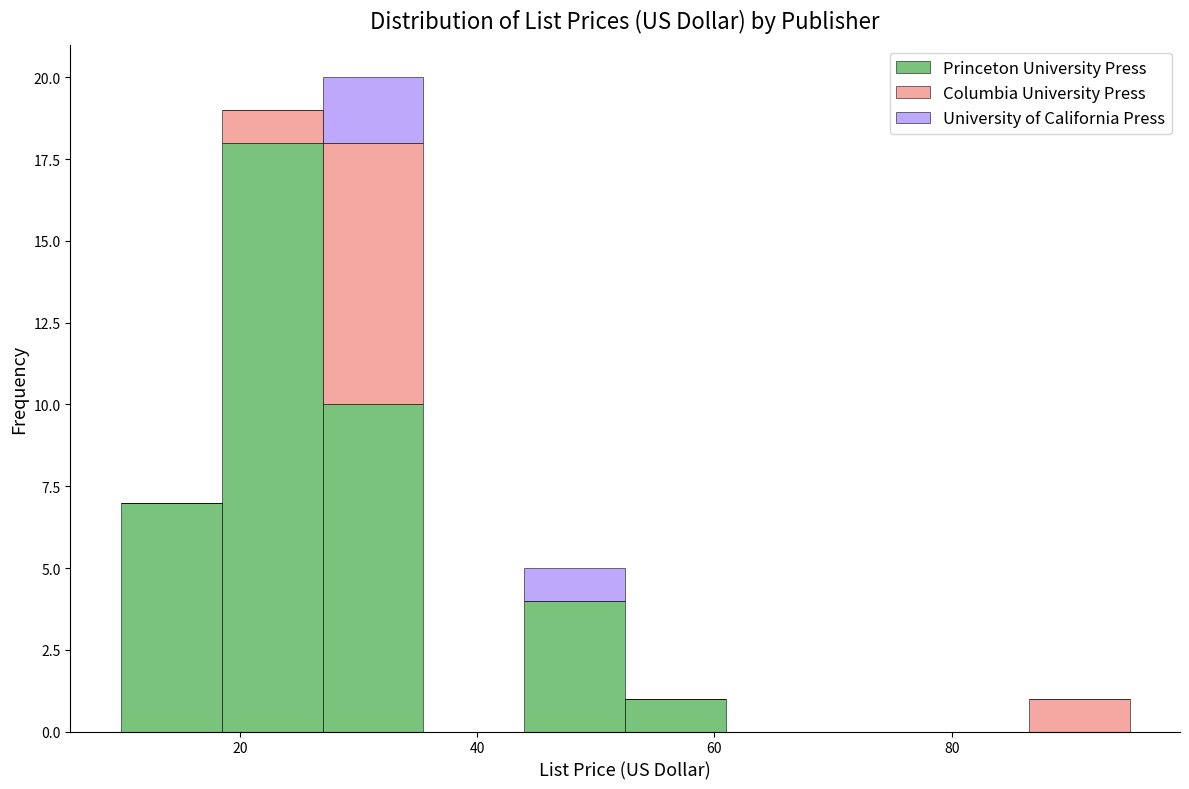

What is the total height of the stacked bar covering 10 to 18 on the x-axis? Neither the bar edges nor the heights are printed on the chart, so give them approximately, as read against the axes.

7